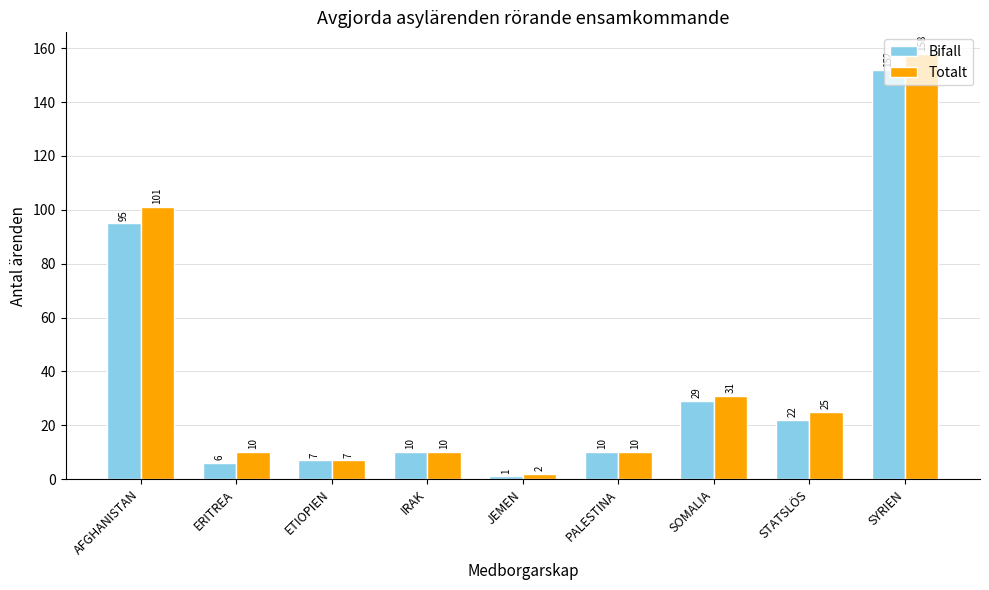

List the series in order of their peak value, highest first.

Totalt, Bifall